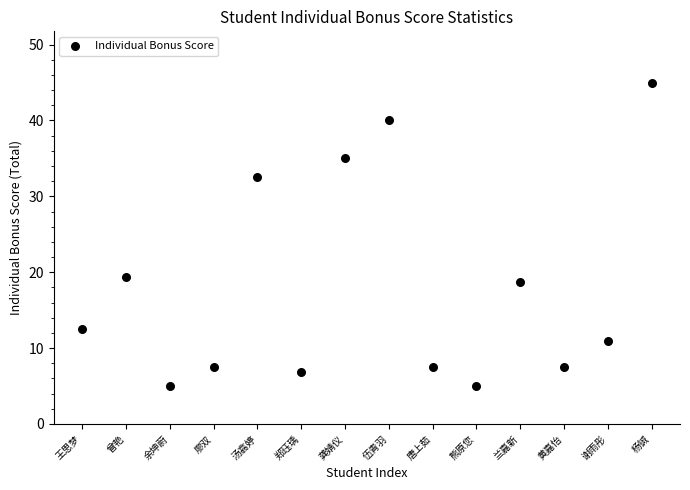

What is the range of Y values (max minus min)?

40.0